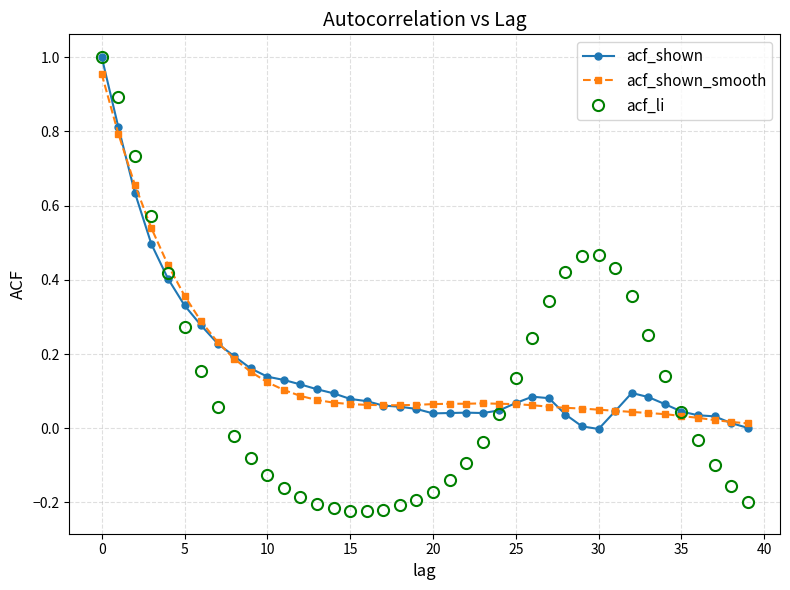

Which series has the widest spread of values?

acf_li